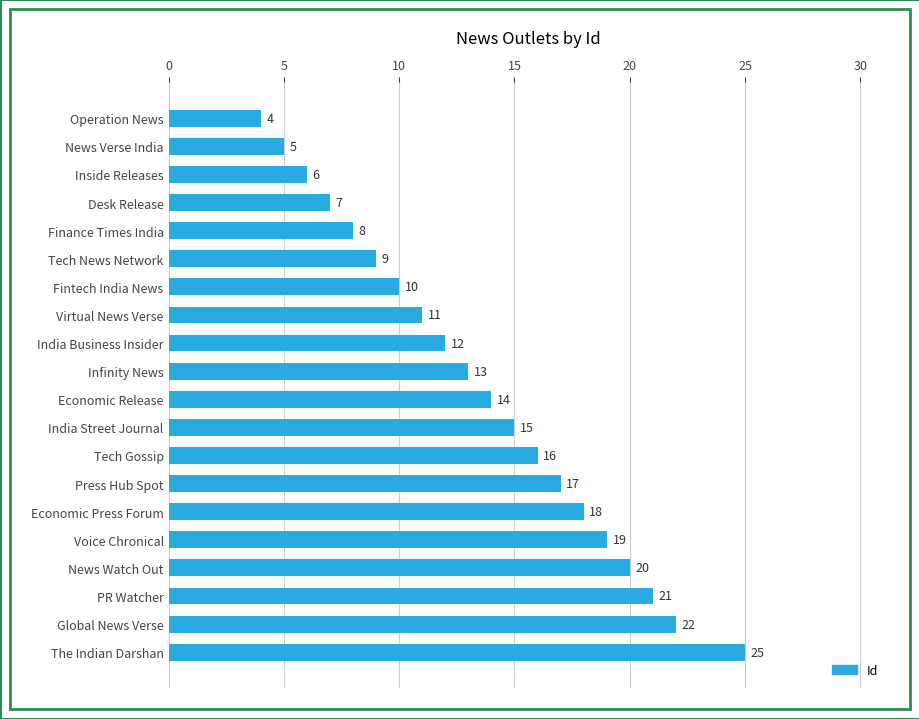

The value at India Business Insider is 22. True or false?

False